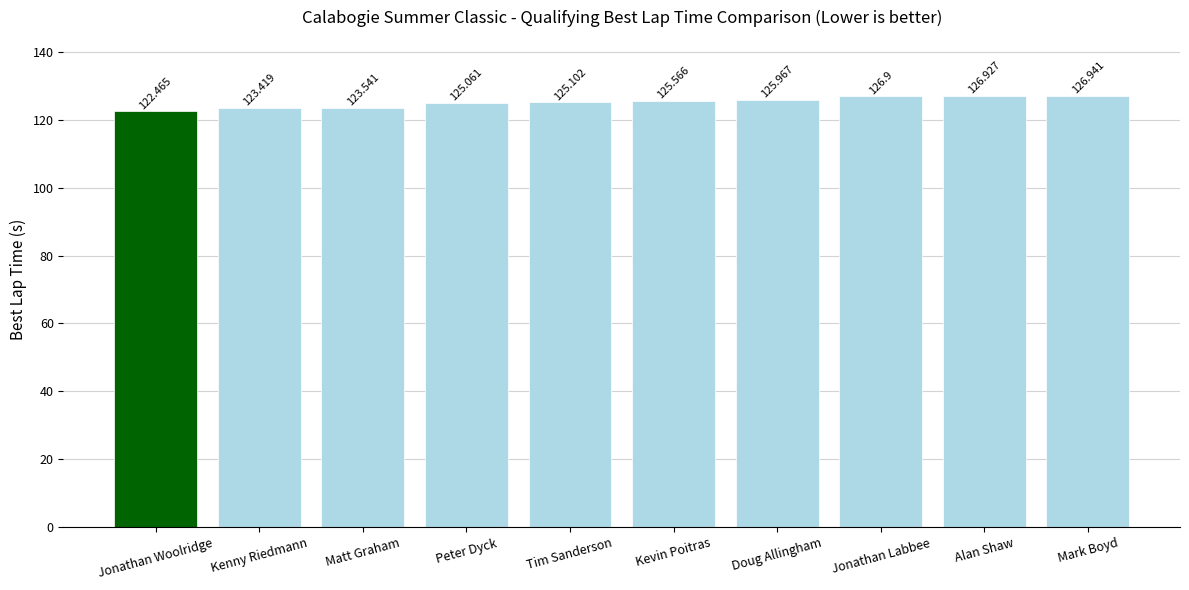

Which category has the highest value across all series?

Mark Boyd